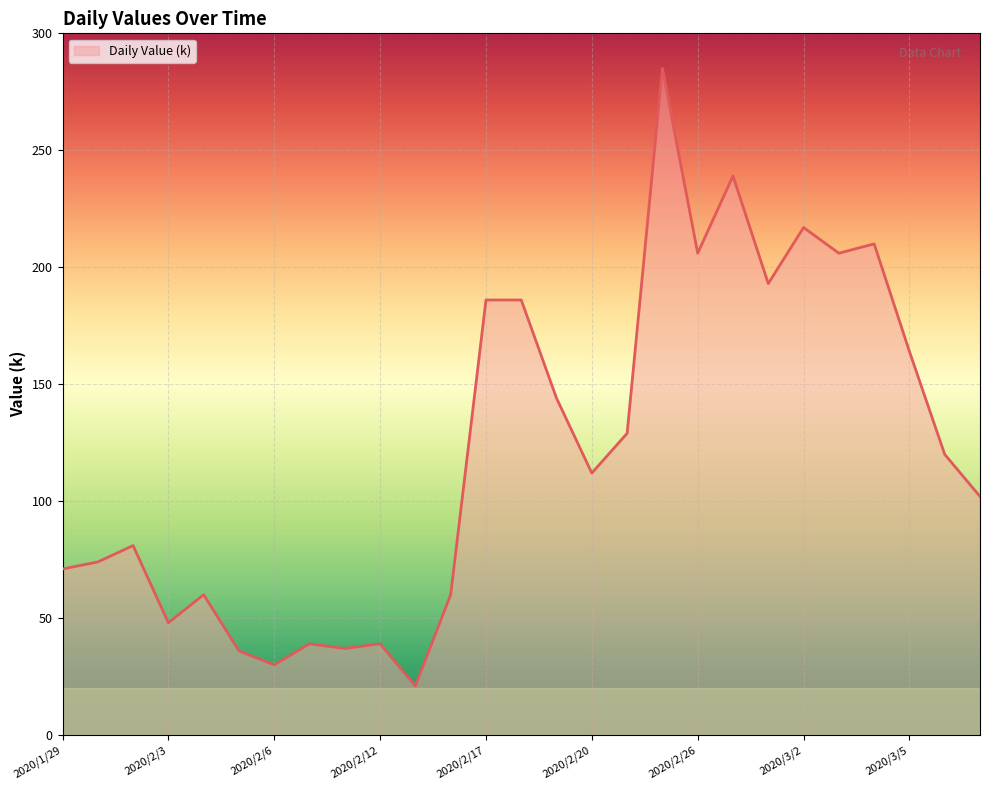

Does the chart display data point markers on the line(s)?

No